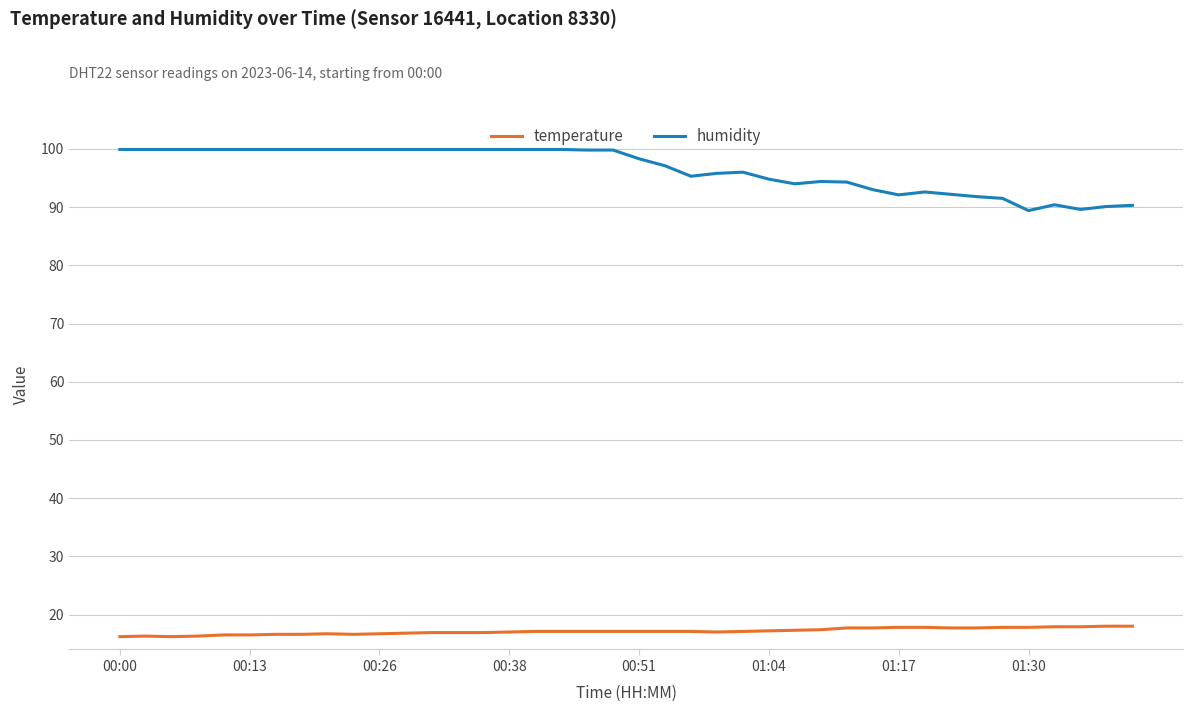

What are all the series names shown in the legend?

temperature, humidity